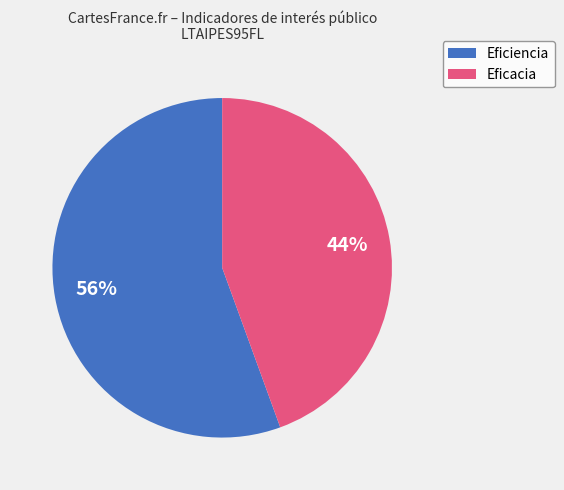

To the nearest percent, what is the average slice percentage?

50%